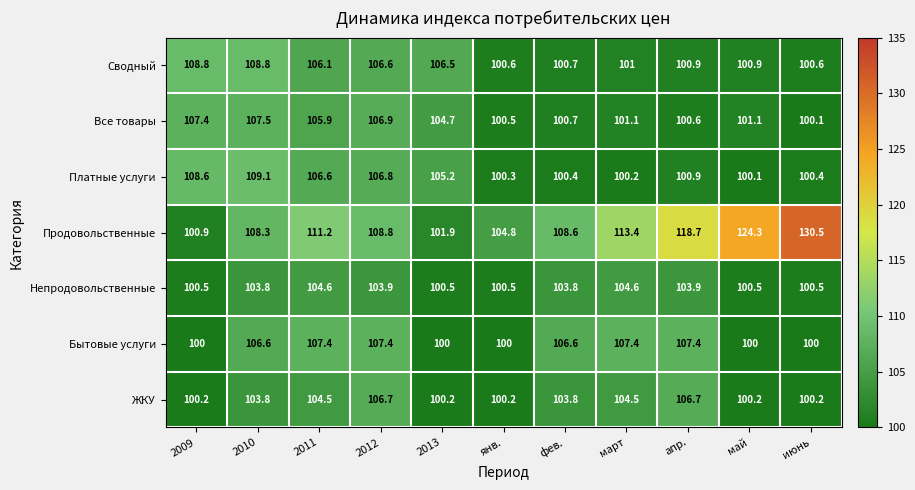

What is the difference between the maximum and minimum values in the Сводный series?

8.2